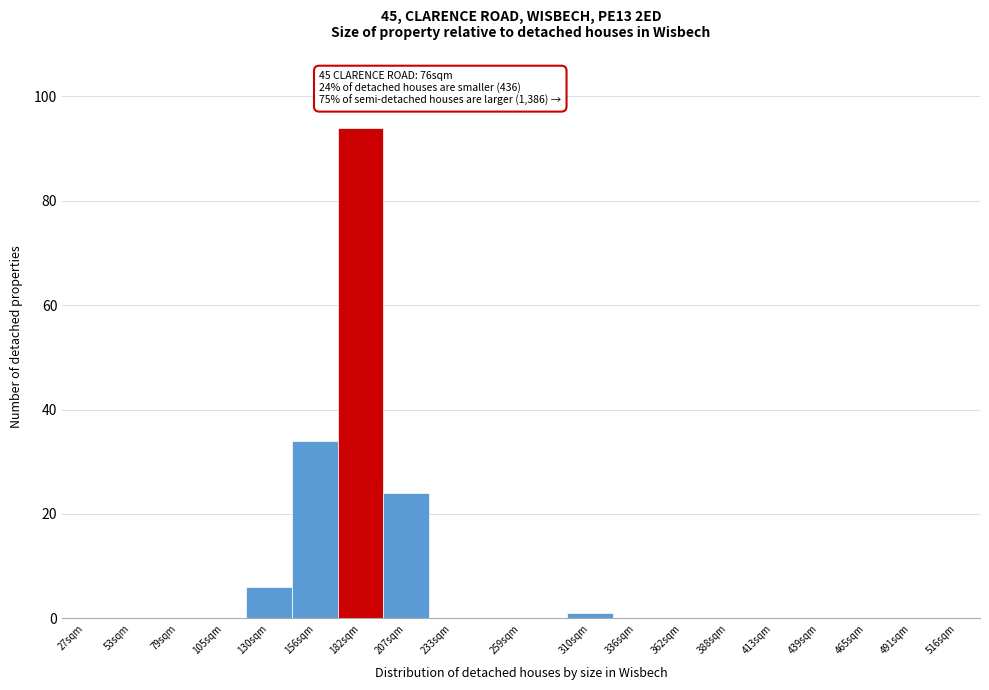

Reading right to left, list all the values displayed in this chart.

516sqm=0	491sqm=0	465sqm=0	439sqm=0	413sqm=0	388sqm=0	362sqm=0	336sqm=0	310sqm=1	259sqm=0	233sqm=0	207sqm=24	182sqm=94	156sqm=34	130sqm=6	105sqm=0	79sqm=0	53sqm=0	27sqm=0